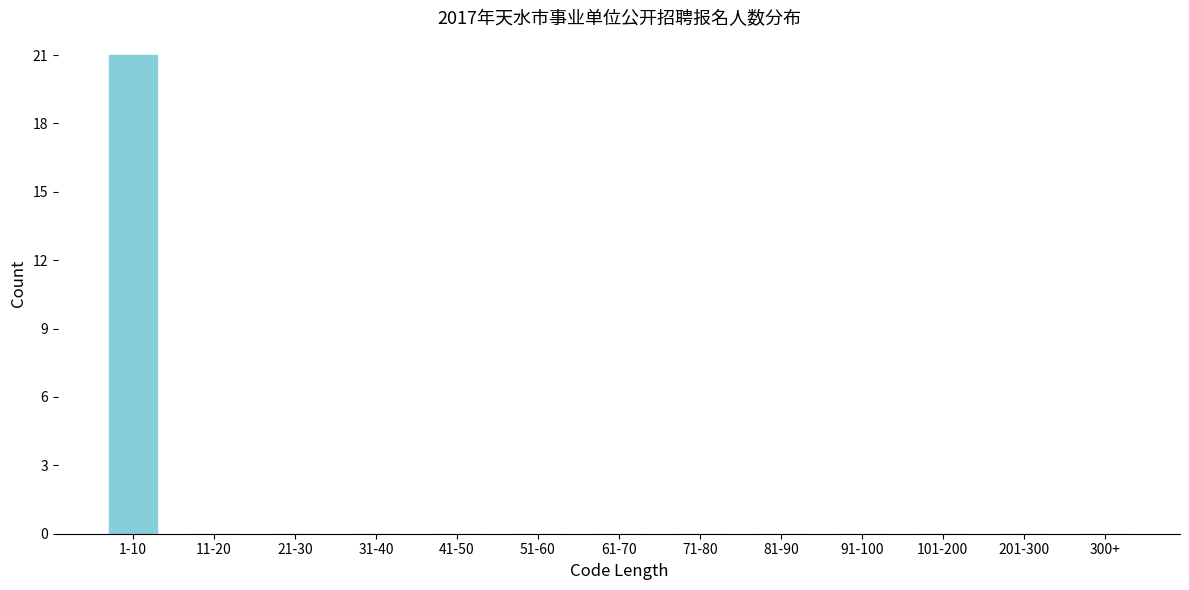

Reading left to right, transcribe all the data shown in this chart.

1-10=21	11-20=0	21-30=0	31-40=0	41-50=0	51-60=0	61-70=0	71-80=0	81-90=0	91-100=0	101-200=0	201-300=0	300+=0